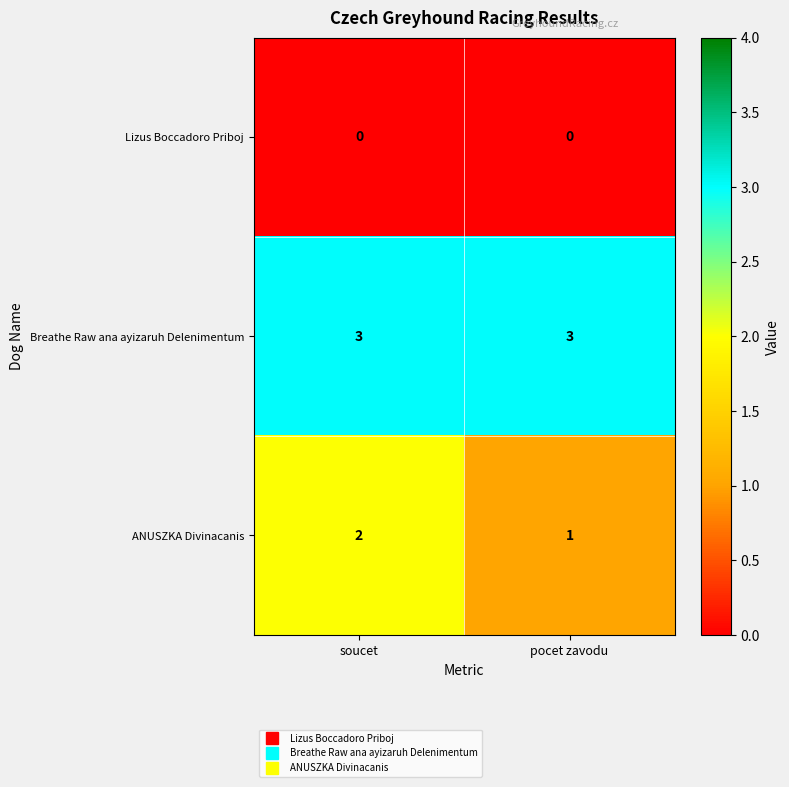

The value of Breathe Raw ana ayizaruh Delenimentum at soucet is 3. True or false?

True